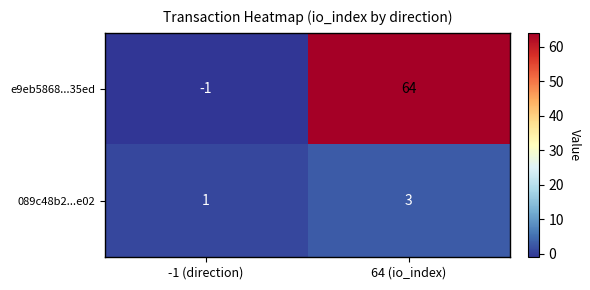

List the series in order of their overall mean, highest first.

e9eb5868...35ed, 089c48b2...e02